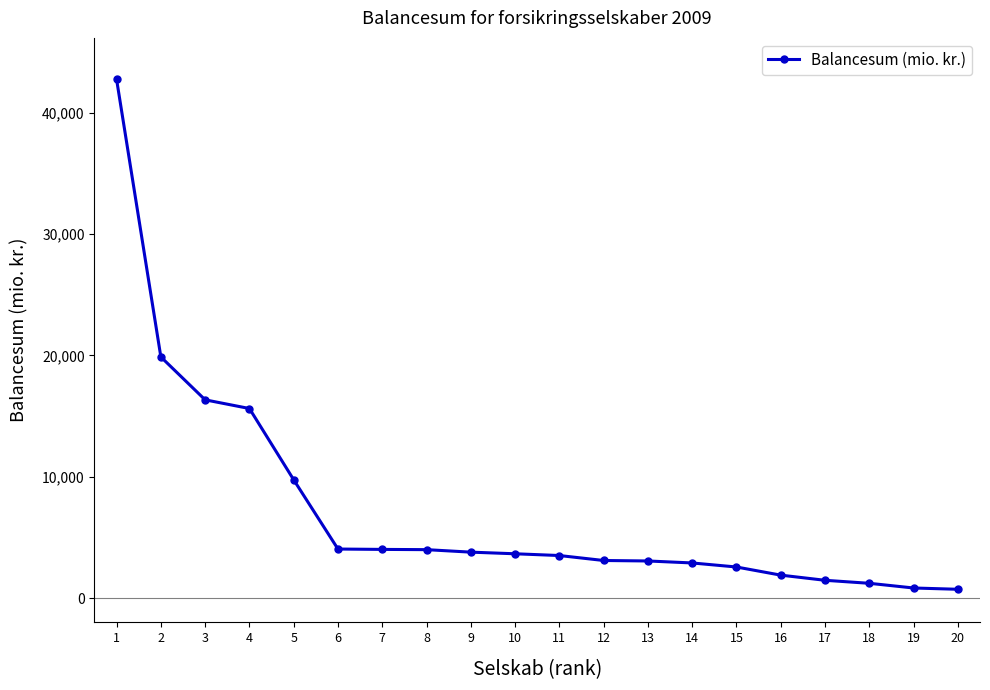

What is the value of the 9th point from the left?

3787.9